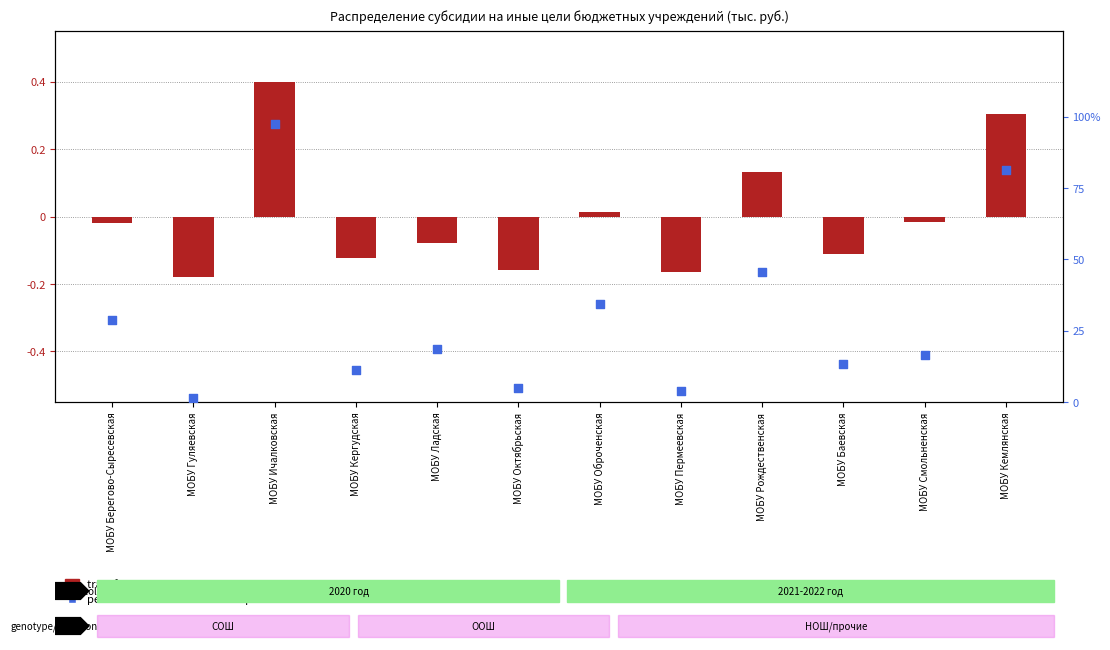

Is the value of transformed count at МОБУ Смольненская greater than the value of percentile rank within the sample at МОБУ Гуляевская?

No